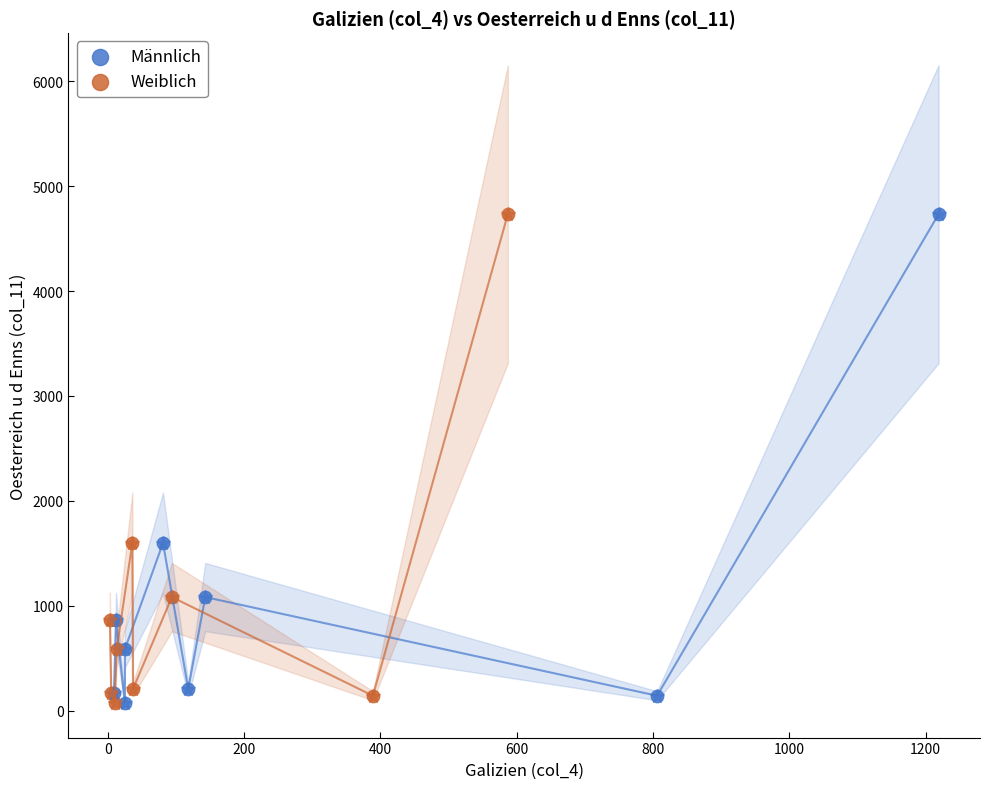

What are all the series names shown in the legend?

Männlich, Weiblich